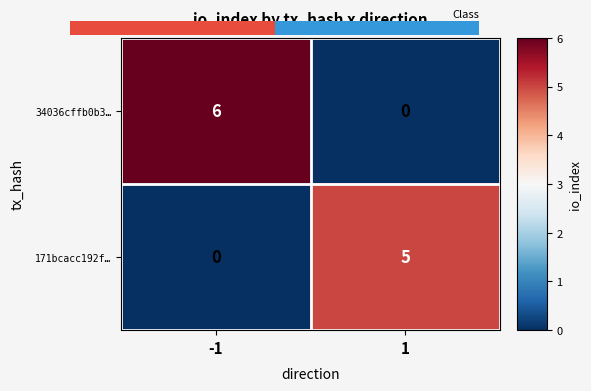

Count the number of data series in this chart.

2